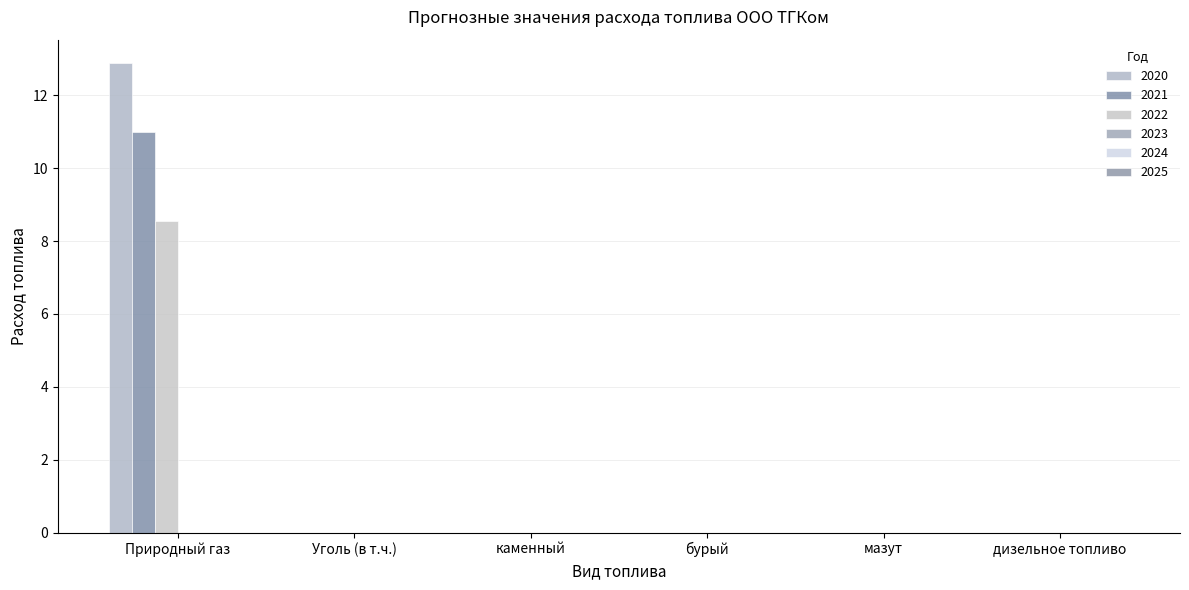

Count the number of data series in this chart.

3